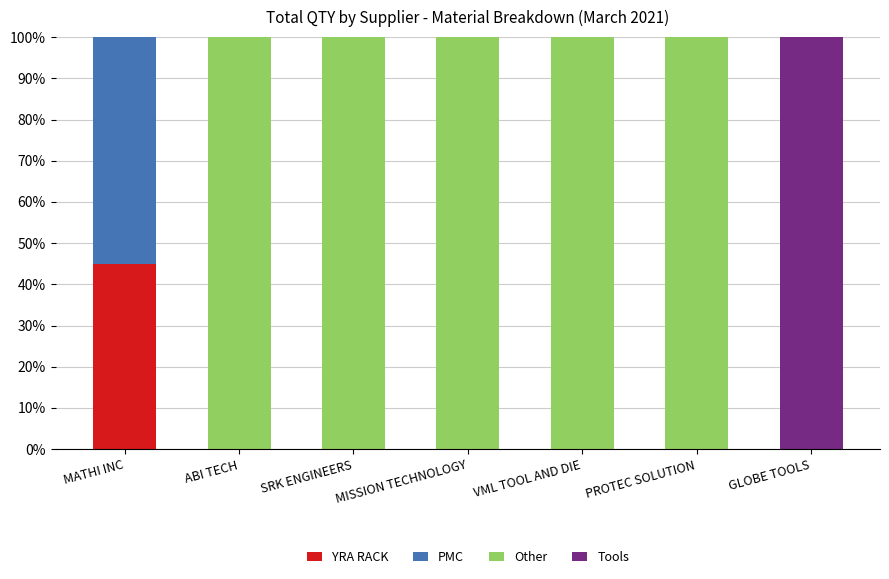

What is the maximum value for YRA RACK?

44.9